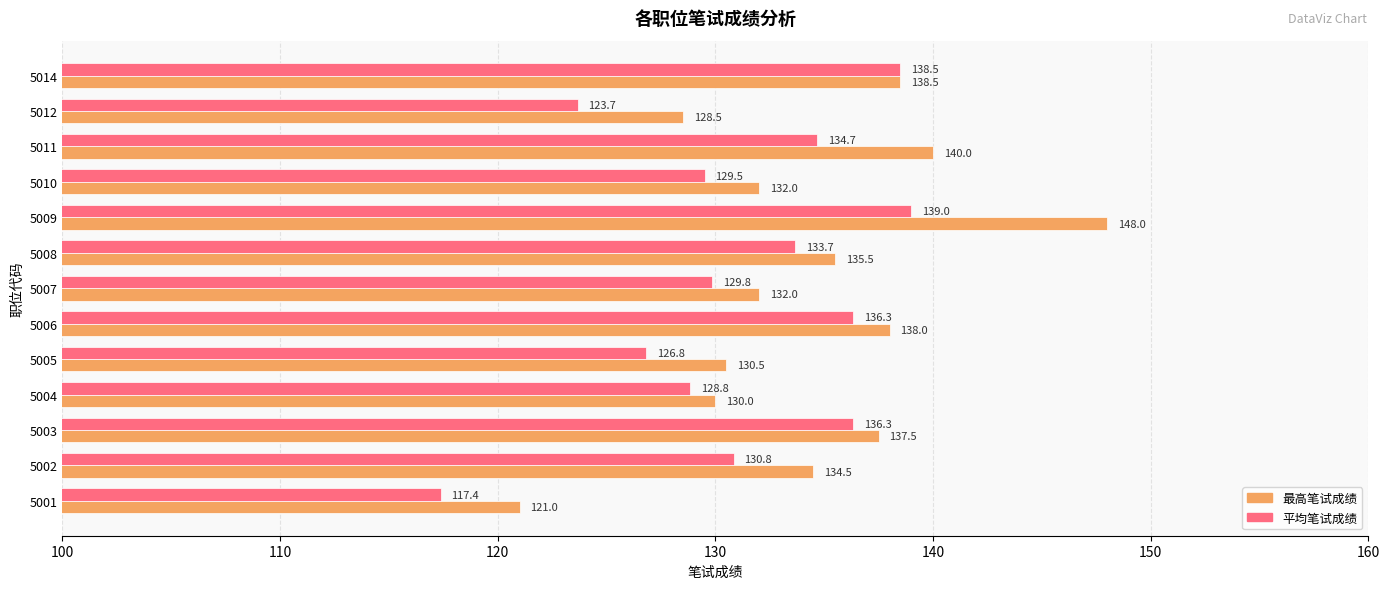

Between 5006 and 5009, which series saw the biggest shift?

最高笔试成绩